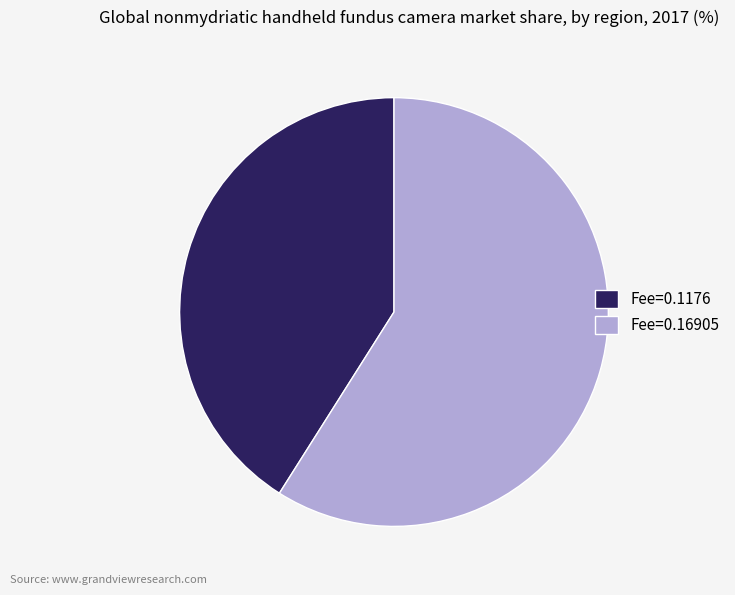

What is the smallest slice in the pie chart?

Fee=0.1176